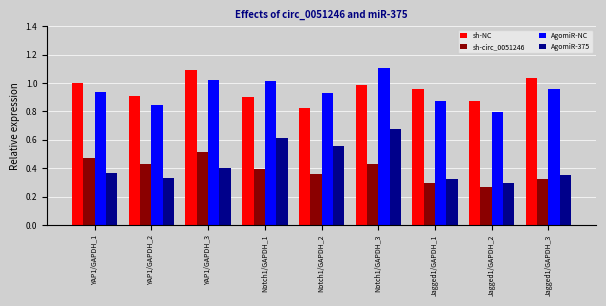

How many groups of bars are there?

9